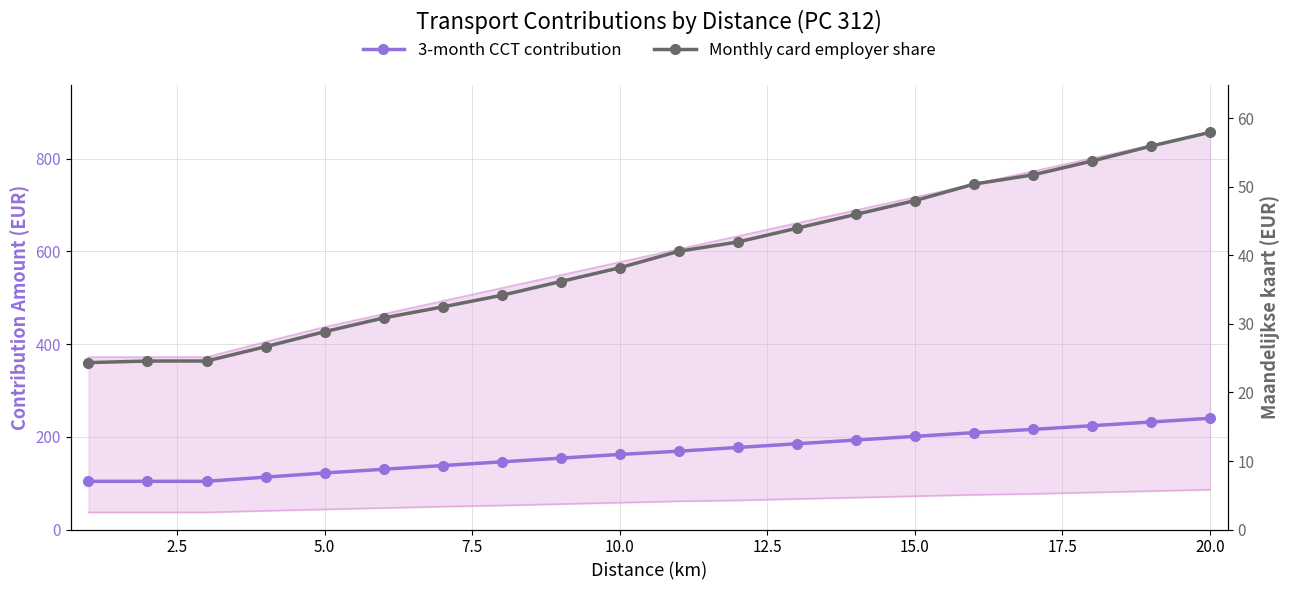

How many categories are shown in the chart?

20